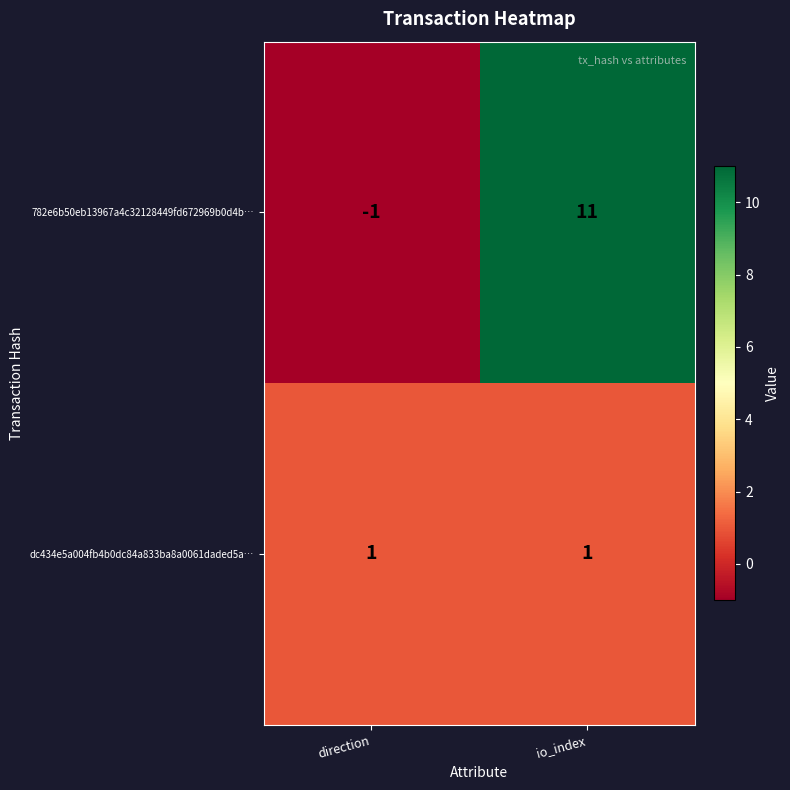

Reading right to left, list all the values displayed in this chart.

782e6b50eb13967a4c32128449fd672969b0d4b…: io_index=11	direction=-1
dc434e5a004fb4b0dc84a833ba8a0061daded5a…: io_index=1	direction=1